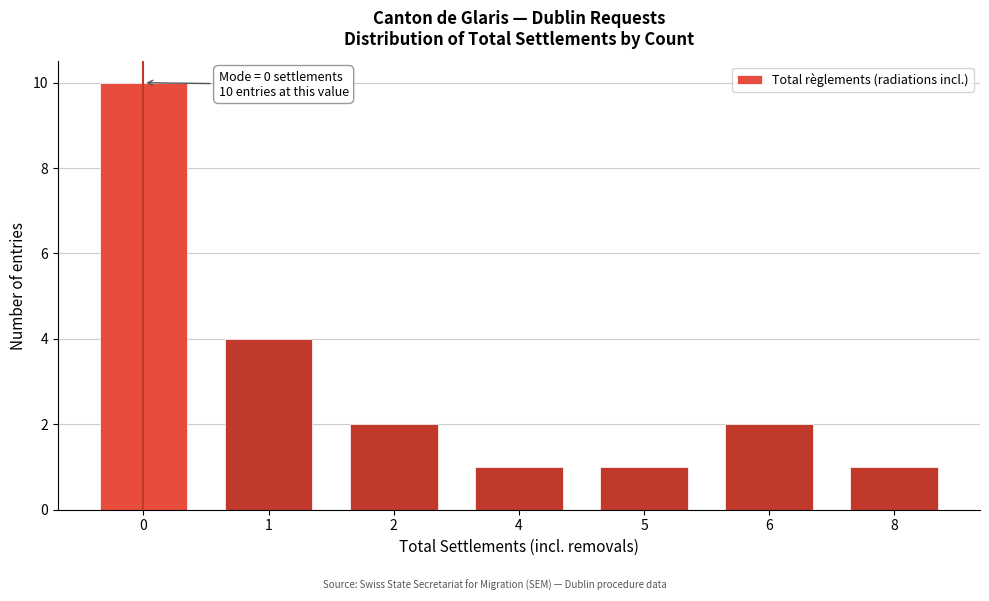

Reading left to right, list all the values displayed in this chart.

0=10	1=4	2=2	4=1	5=1	6=2	8=1